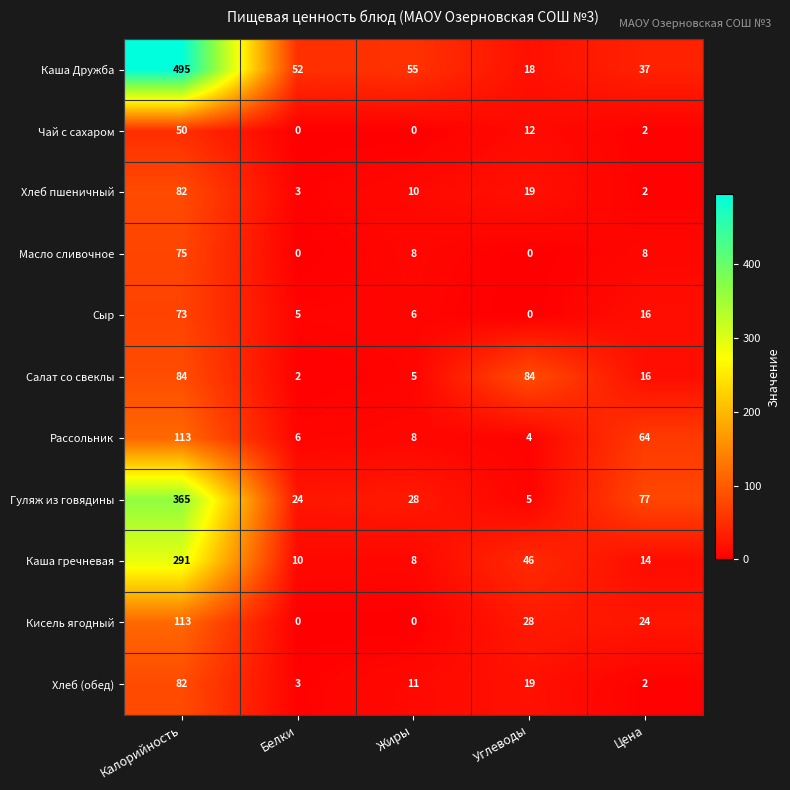

What is the difference between the second highest and second lowest values in the Сыр series?

11